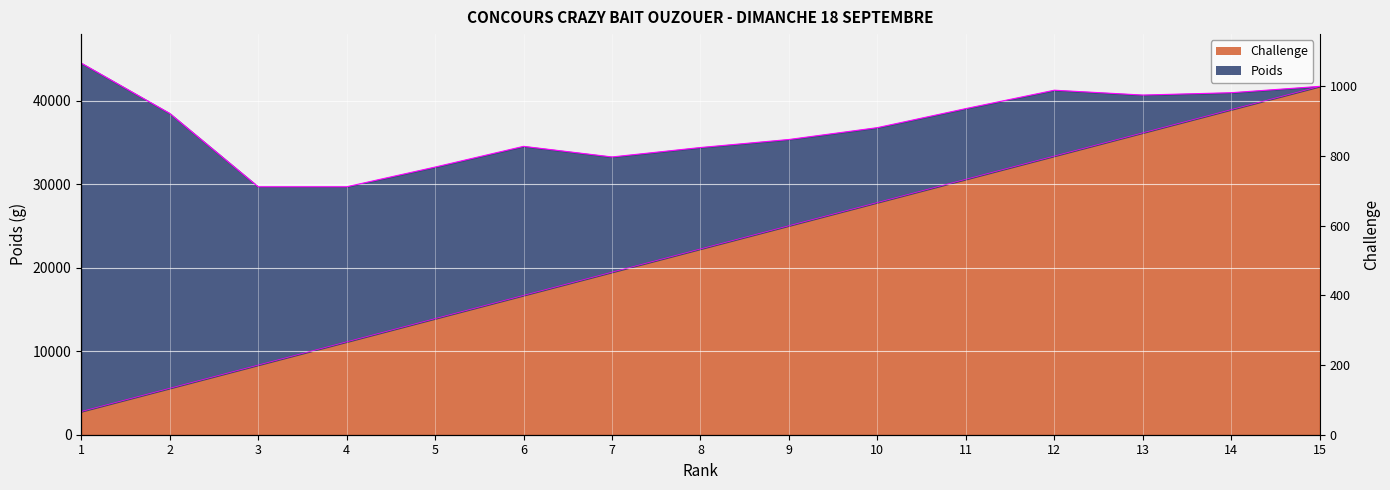

The chart shows a value of 9193.9 at 13. True or false?

False